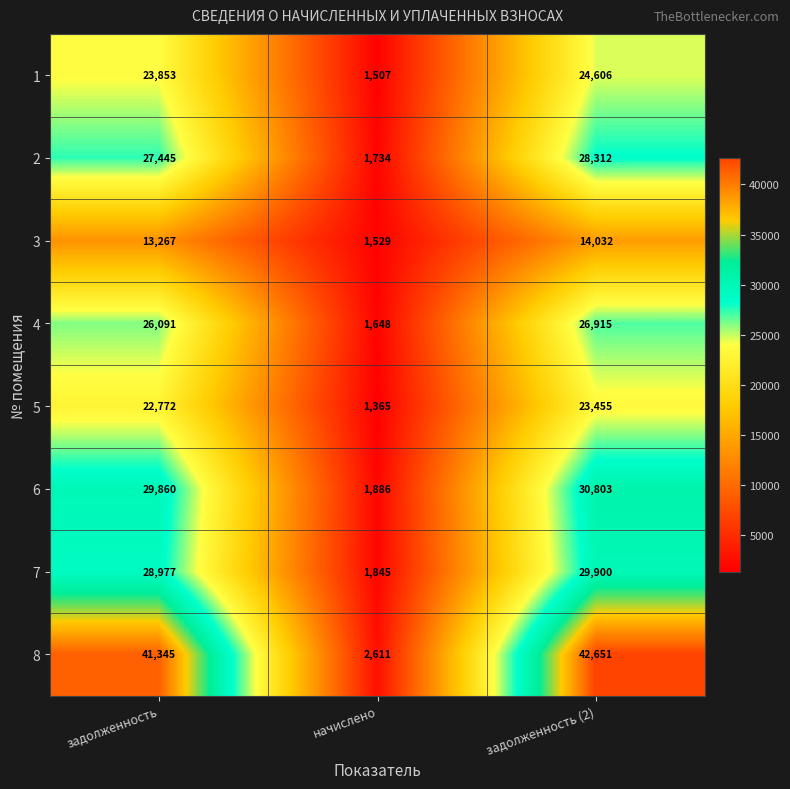

At задолженность (2), list the series in order from smallest to largest.

3, 5, 1, 4, 2, 7, 6, 8